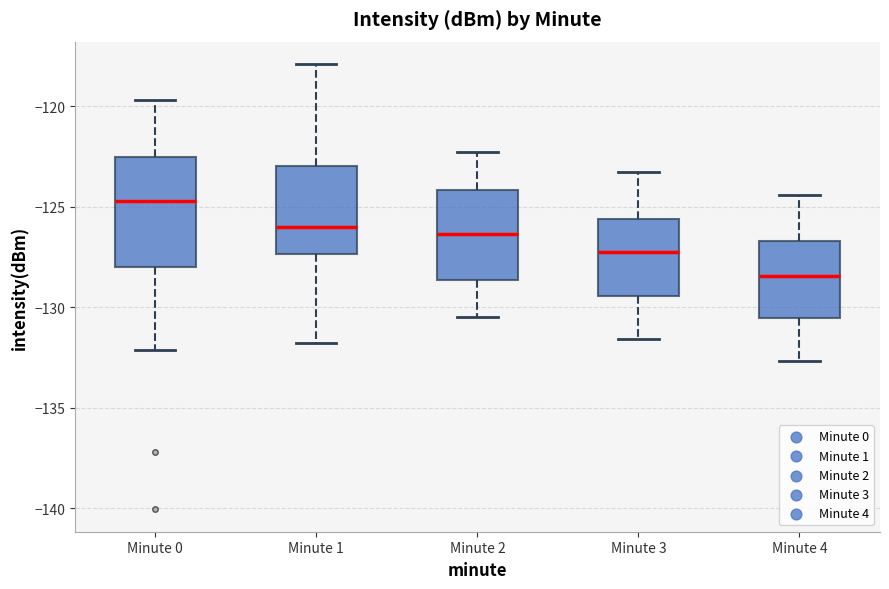

Which box is the tallest, from its lower edge to its upper edge?

Minute 0